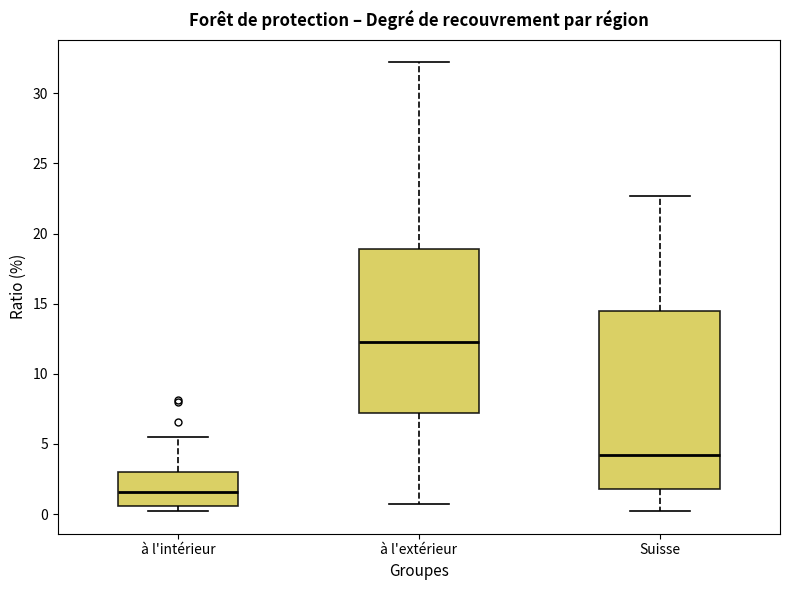

Comparing the boxes themselves (not the whiskers), which one is the tallest?

Suisse